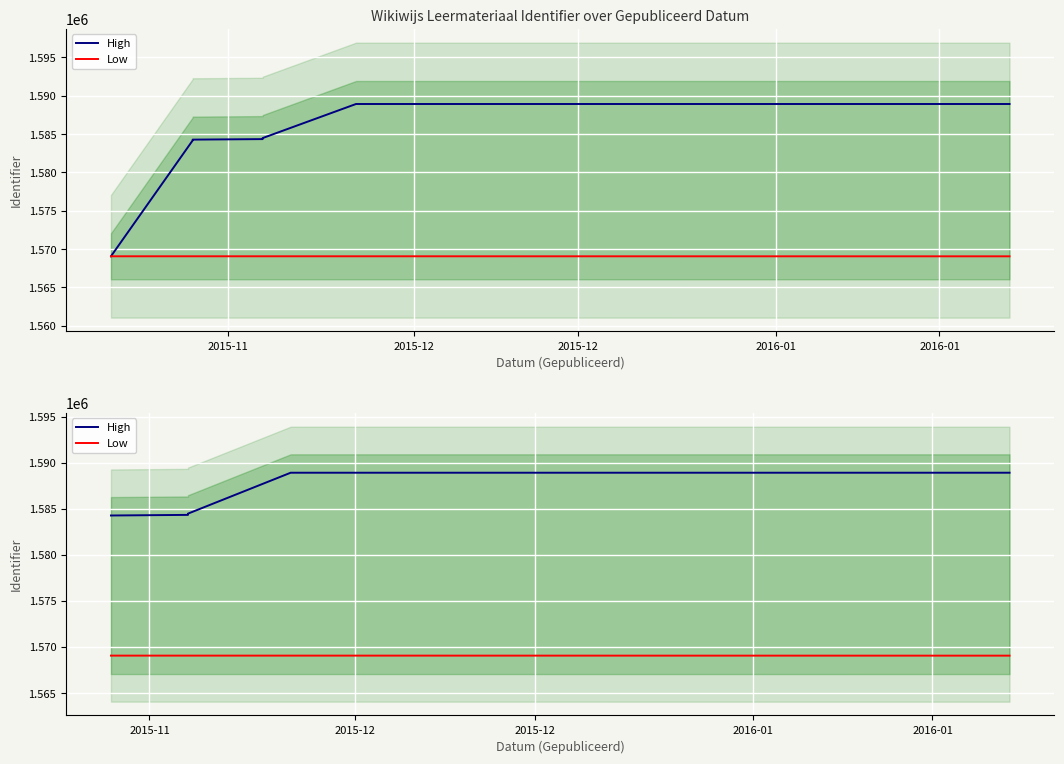

What is the label of the 2nd point from the right?

2016-01